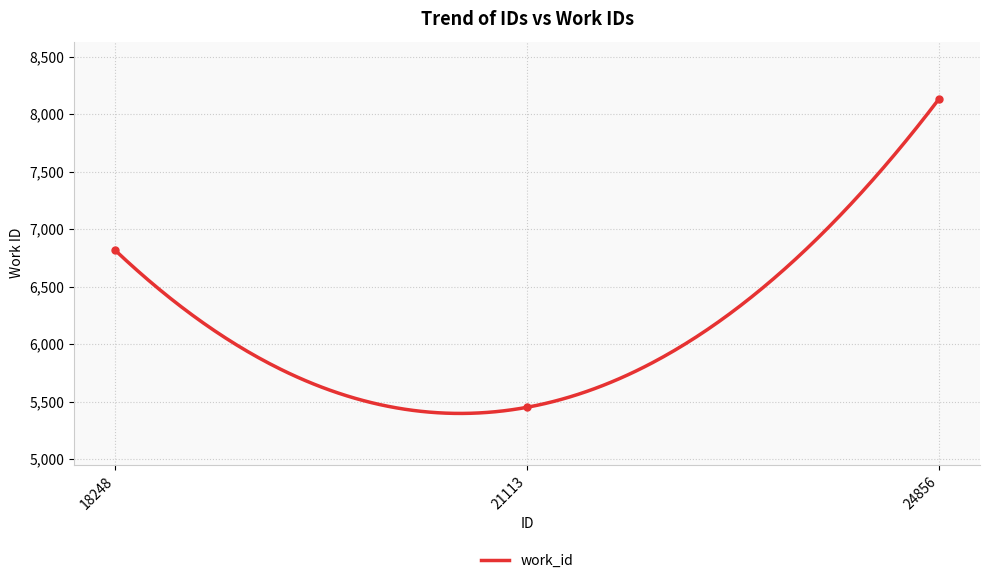

What is the sum of all values?

20399